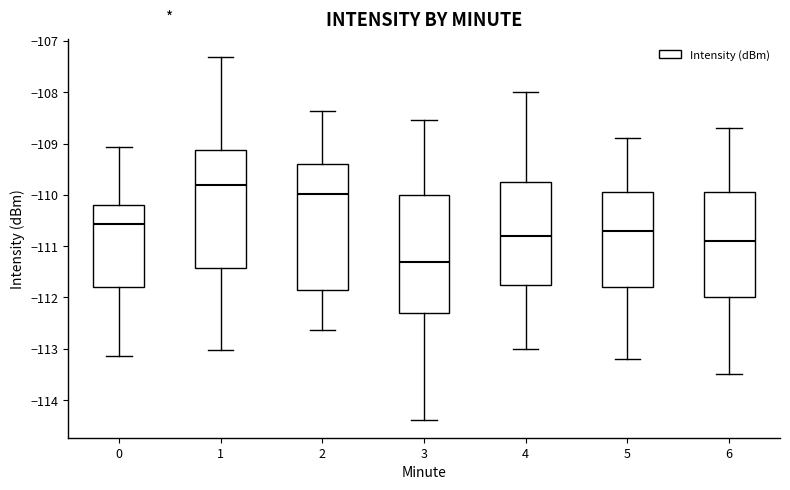

Which box has the lowest median line?

3